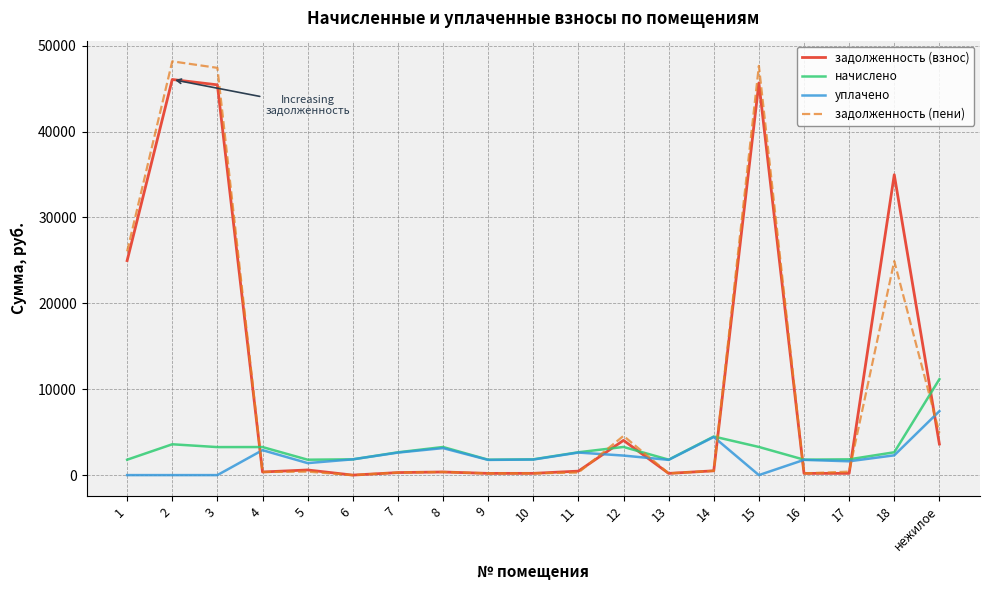

True or false: задолженность (взнос) has a value of 1940.0 at нежилое.

False